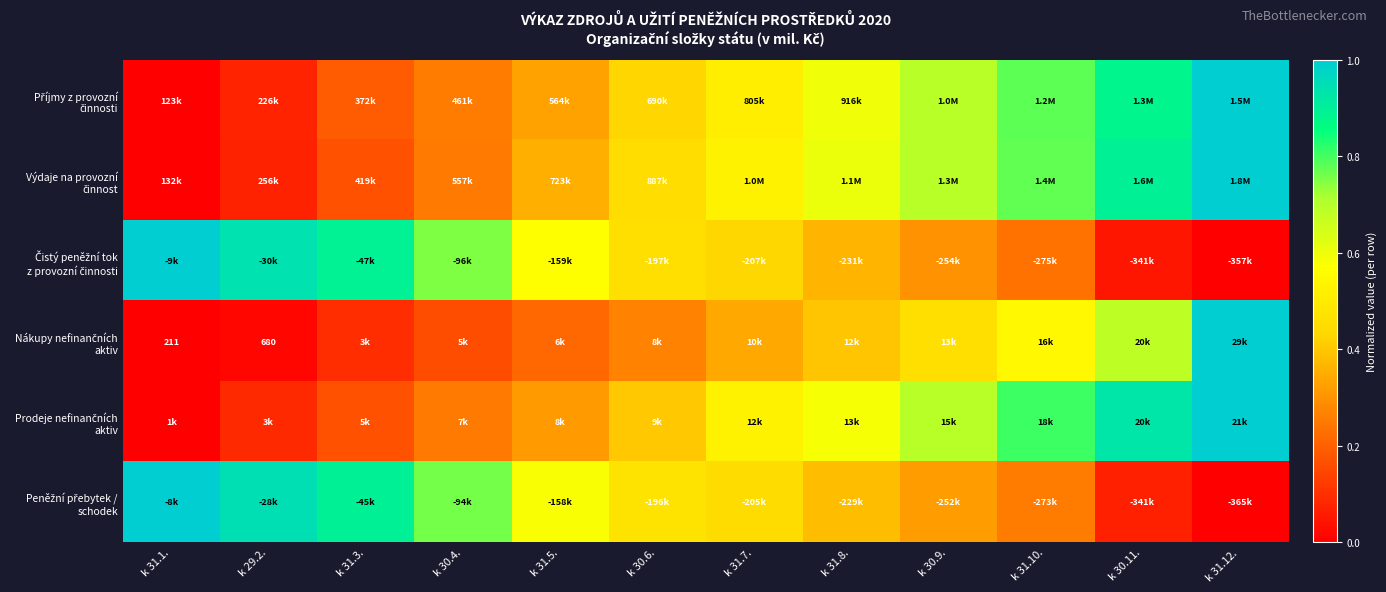

List the labels in order of Prodeje nefinančních aktiv value, largest first.

k 31.12., k 30.11., k 31.10., k 30.9., k 31.8., k 31.7., k 30.6., k 31.5., k 30.4., k 31.3., k 29.2., k 31.1.